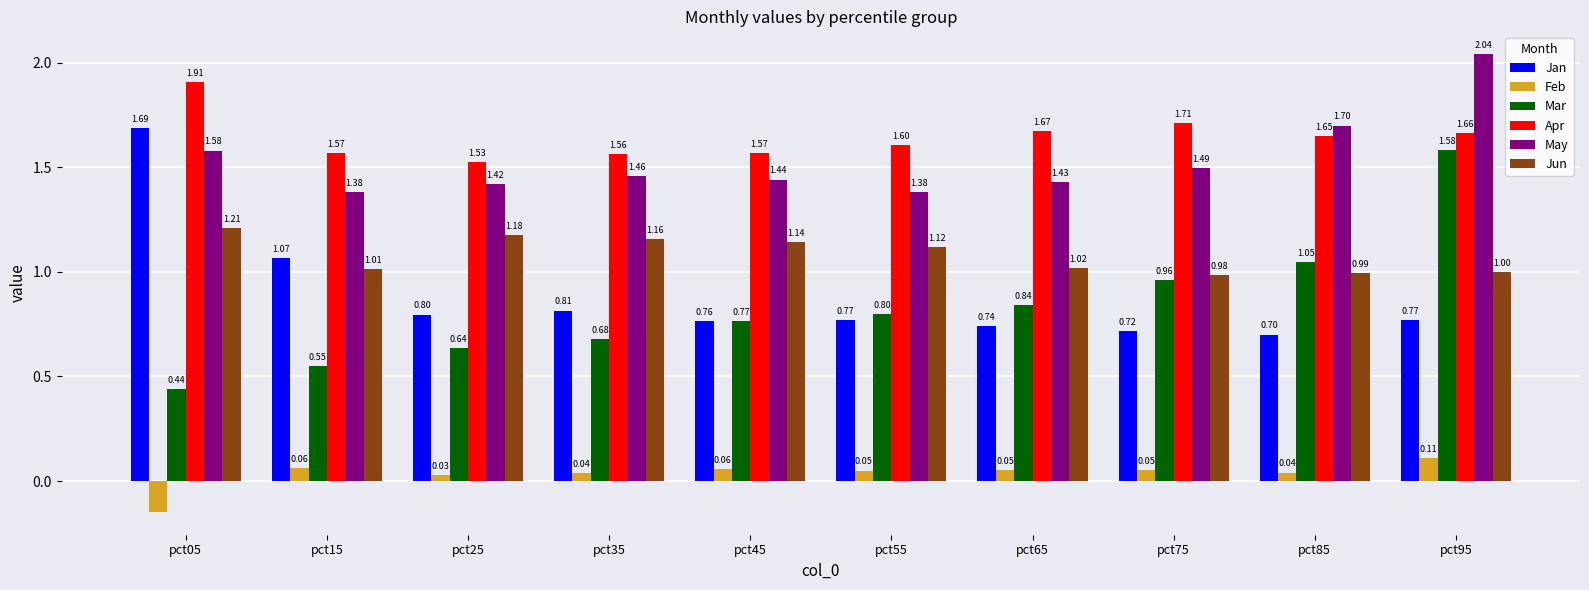

Rank the series by their maximum value, from lowest to highest.

Feb, Jun, Mar, Jan, Apr, May